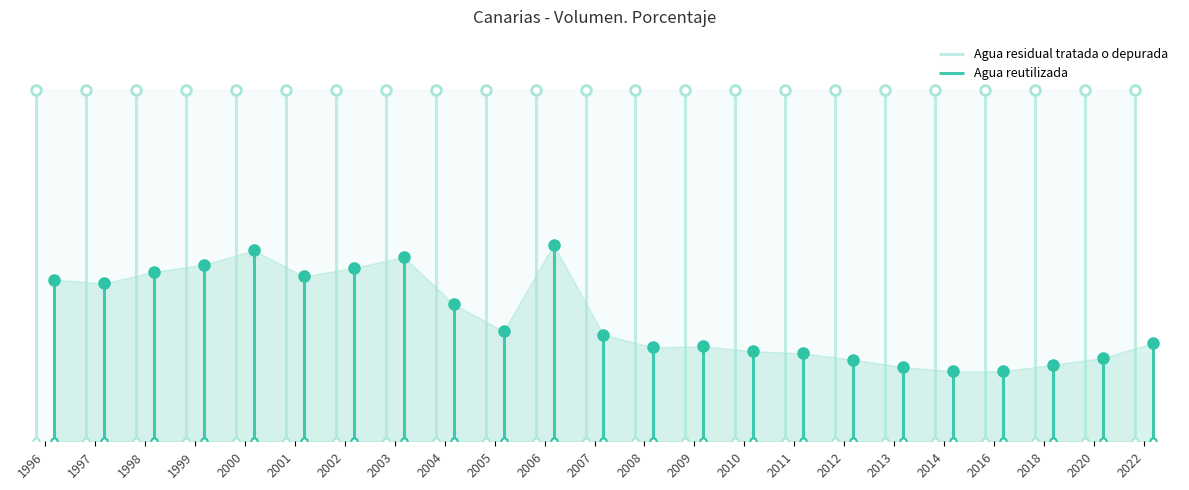

The Agua residual tratada o depurada series shows 177.2 at 2001. True or false?

False